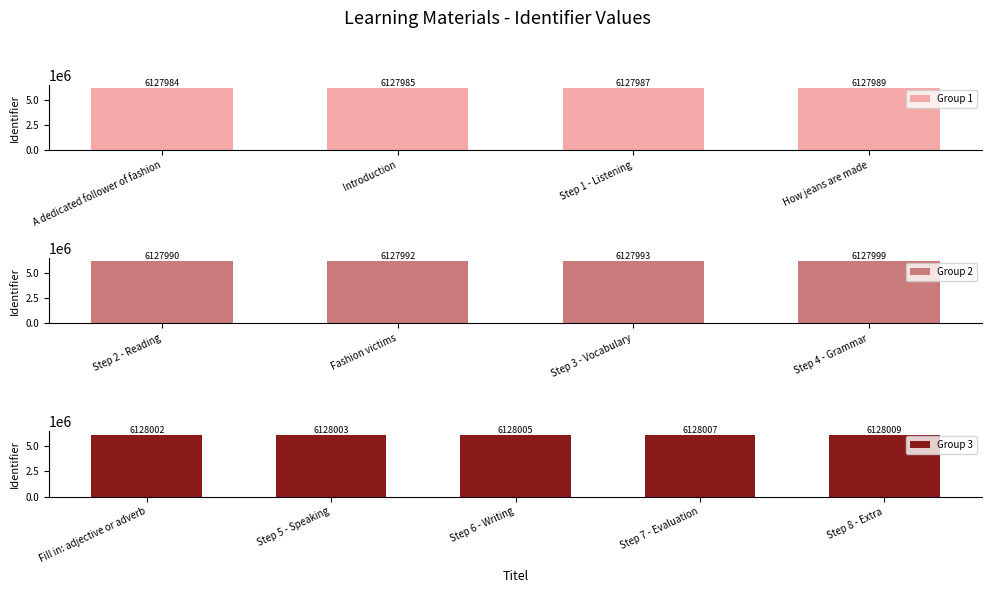

Which category has the lowest value across all series?

A dedicated follower of fashion